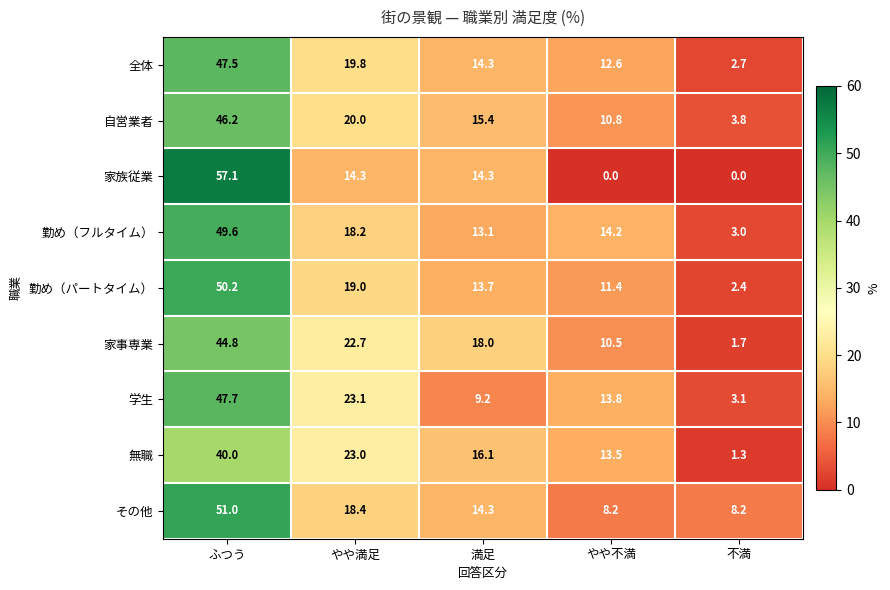

Which series has the largest total across all categories?

その他